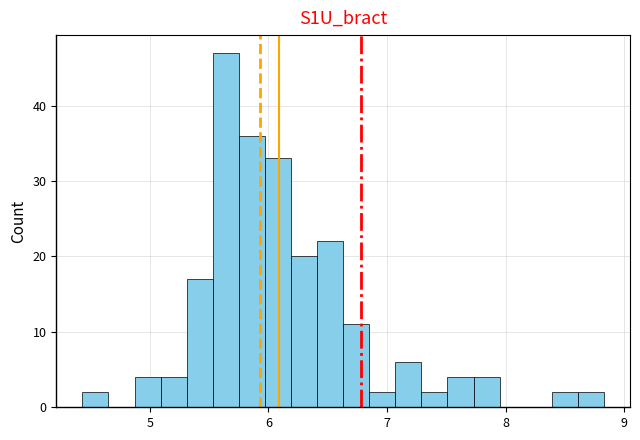

Read against the x-axis, roughly where is the centre of the tallest bar?

5.6